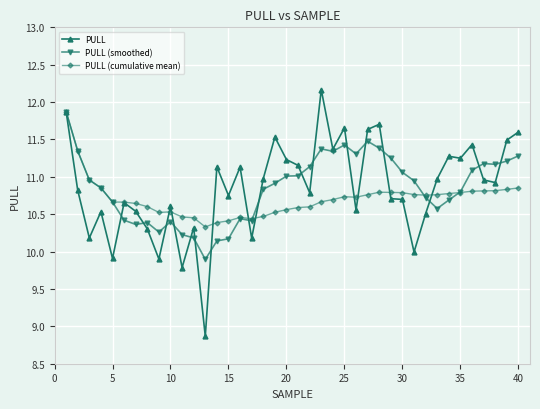

True or false: PULL has more than 0 interior local peaks.

True